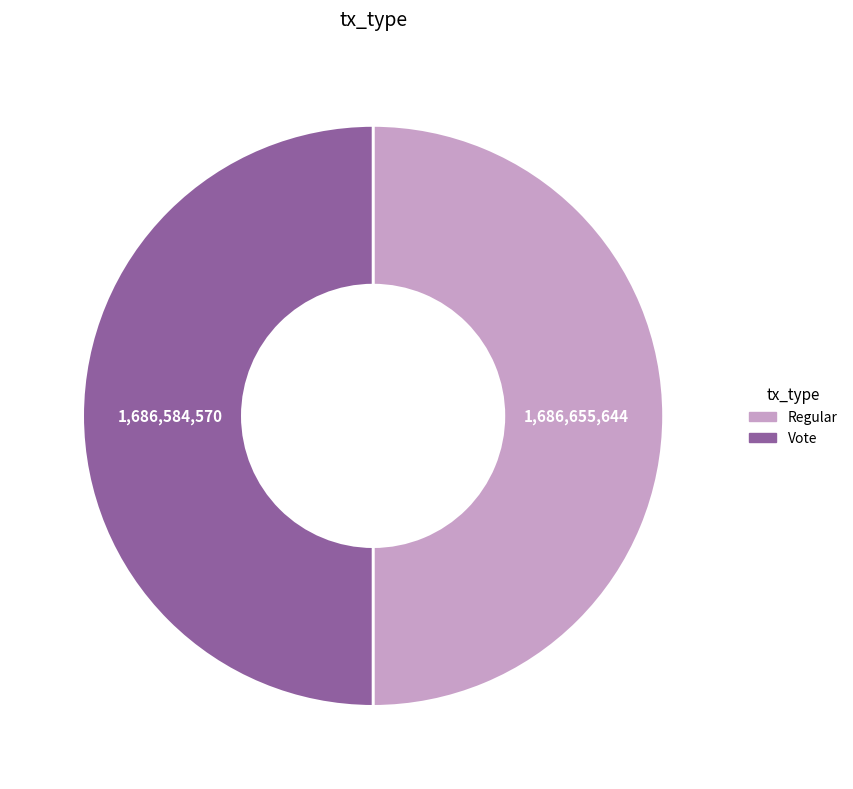

How many segments does this pie chart have?

2